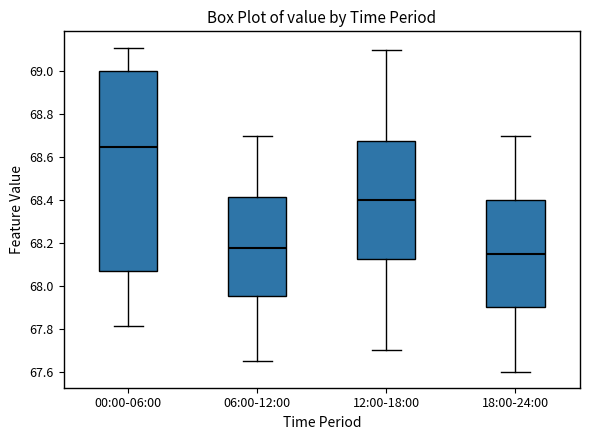

Reading left to right, read every box against the y-axis: the position of its median line, the range the box covers, and the ends of its whiskers. The values are not printed on the chart, so give them approximately, as read against the axis.

00:00-06:00: median 68.64, box 68.08 to 69.00, whiskers 67.82 to 69.12
06:00-12:00: median 68.18, box 67.96 to 68.42, whiskers 67.66 to 68.70
12:00-18:00: median 68.40, box 68.12 to 68.68, whiskers 67.70 to 69.10
18:00-24:00: median 68.16, box 67.90 to 68.40, whiskers 67.60 to 68.70